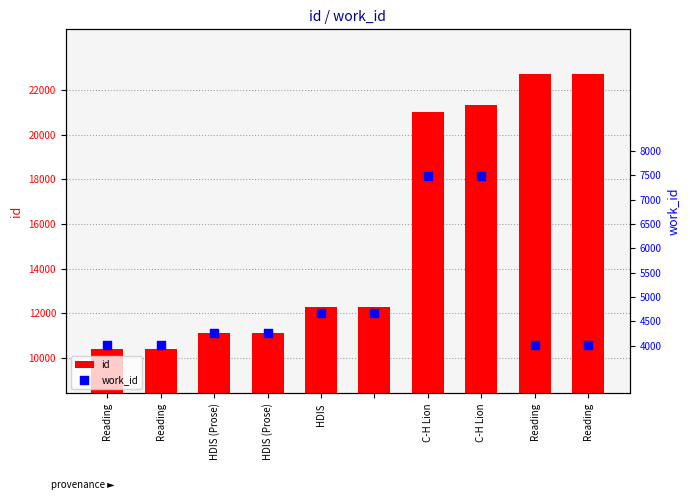

At how many categories does at least one series exceed 17833?

4